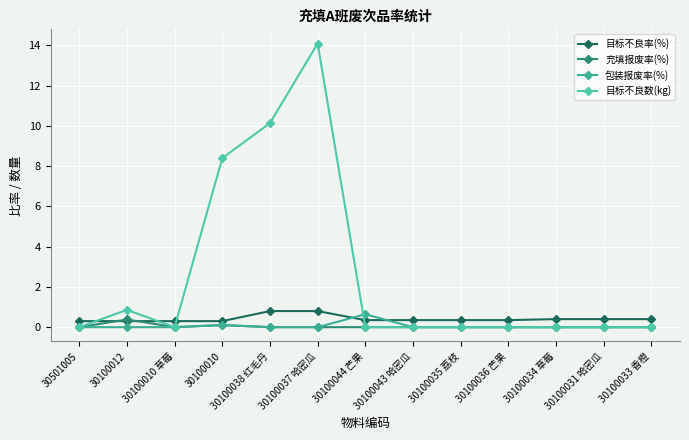

Which category has the highest value in the 充填报废率(%) series?

30100012